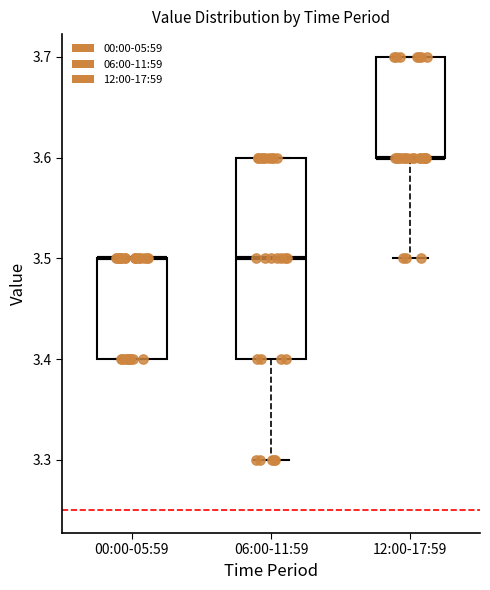

Reading left to right, transcribe this box plot: for each box, give where its median line is, the range the box spans, and where its two whiskers end, as read against the y-axis. The values are not printed on the chart, so give them approximately, as read against the axis.

00:00-05:59: median 3.5 (drawn on the box's upper edge), box 3.4 to 3.5, whiskers 3.4 to 3.5
06:00-11:59: median 3.5, box 3.4 to 3.6, whiskers 3.3 to 3.6
12:00-17:59: median 3.6 (drawn on the box's lower edge), box 3.6 to 3.7, whiskers 3.5 to 3.7